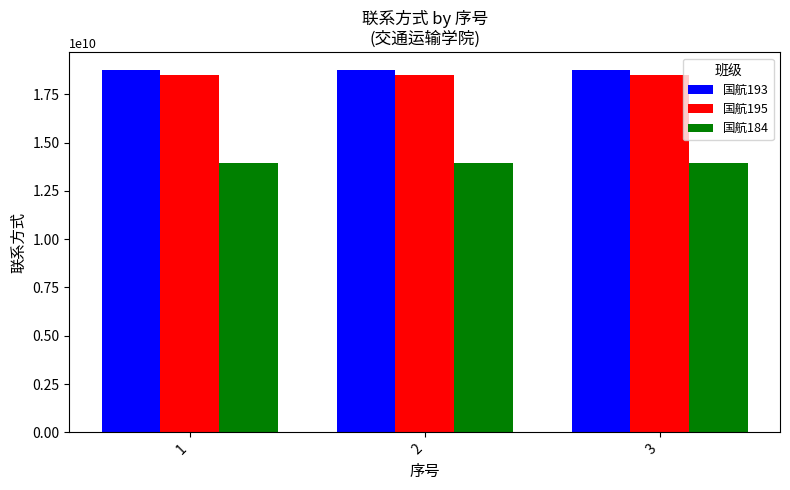

Rank the series by their maximum value, from lowest to highest.

国航184, 国航195, 国航193